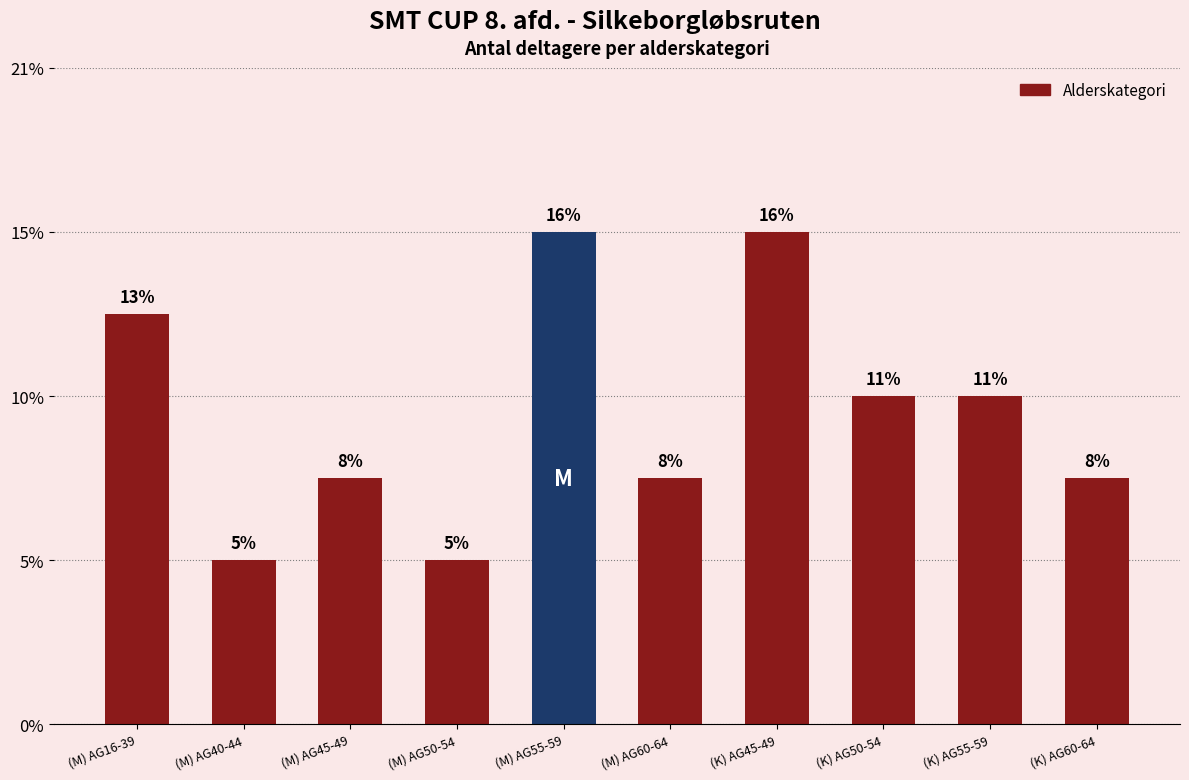

Are the bars horizontal?

No